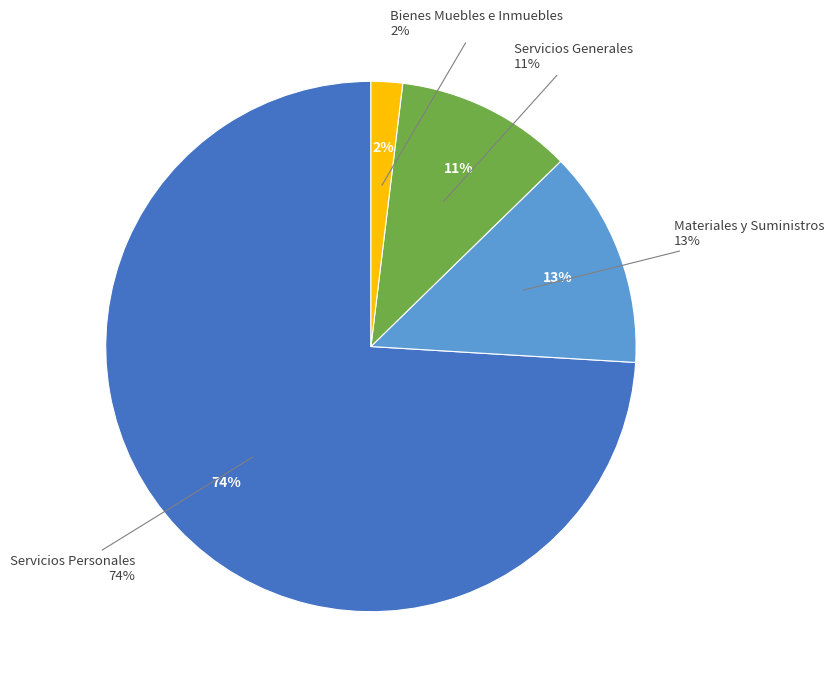

How much of the chart is everything except Servicios Generales?

89.2%